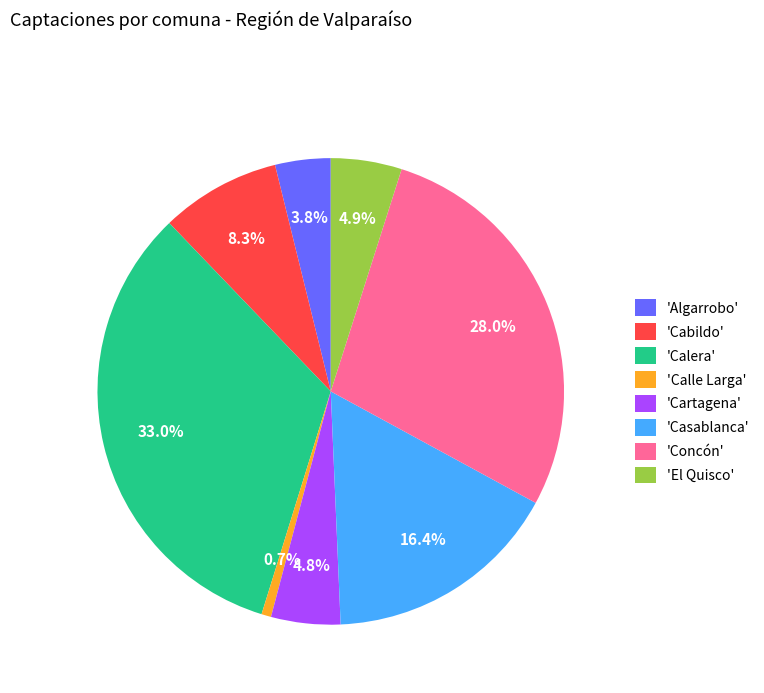

Which slice is the largest?

'Calera'